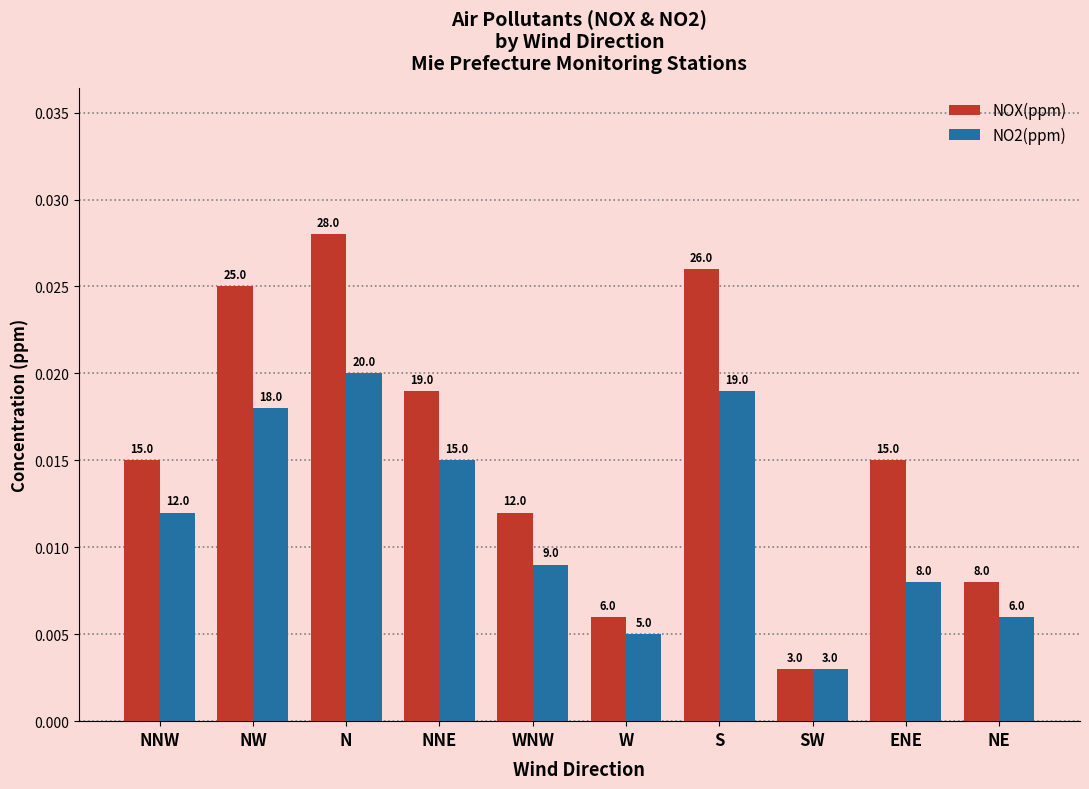

What is the label of the 2nd bar from the right?

ENE